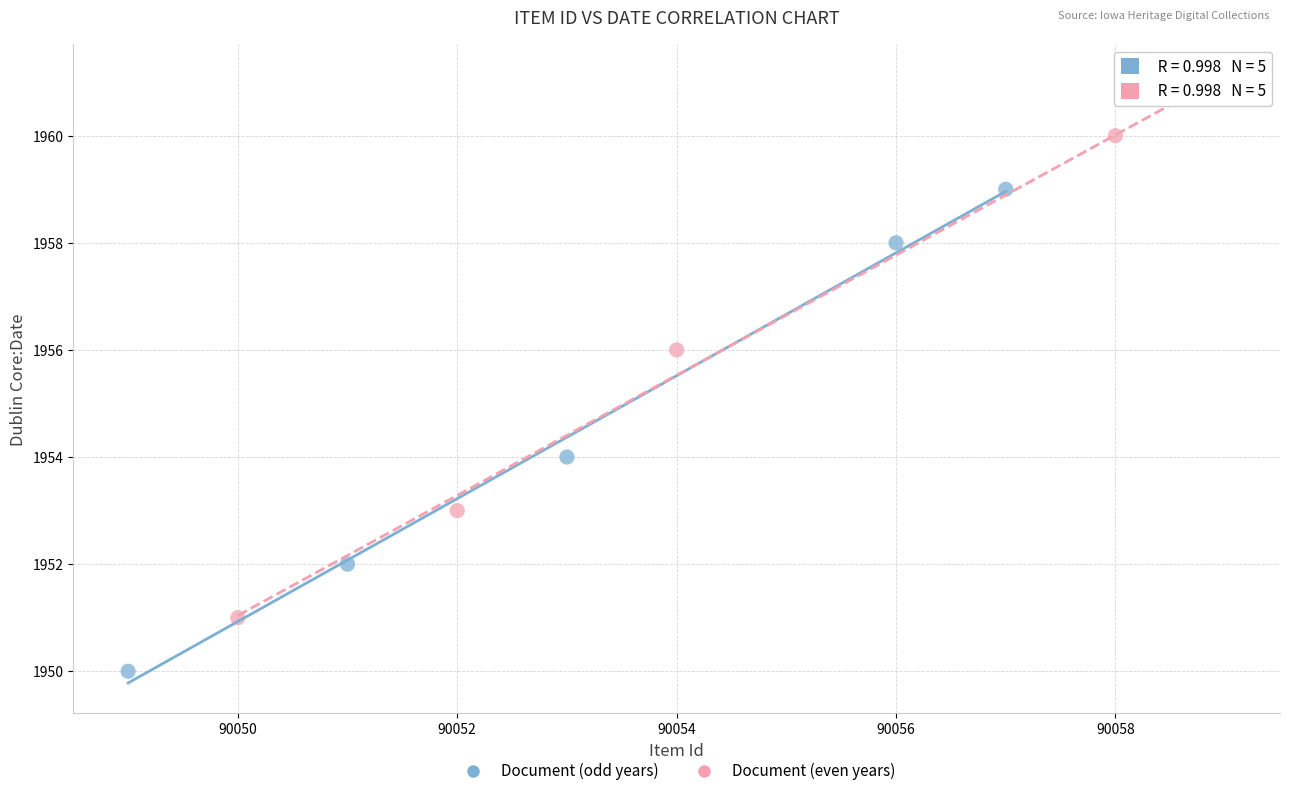

What are all the series names shown in the legend?

Document (odd years), Document (even years)